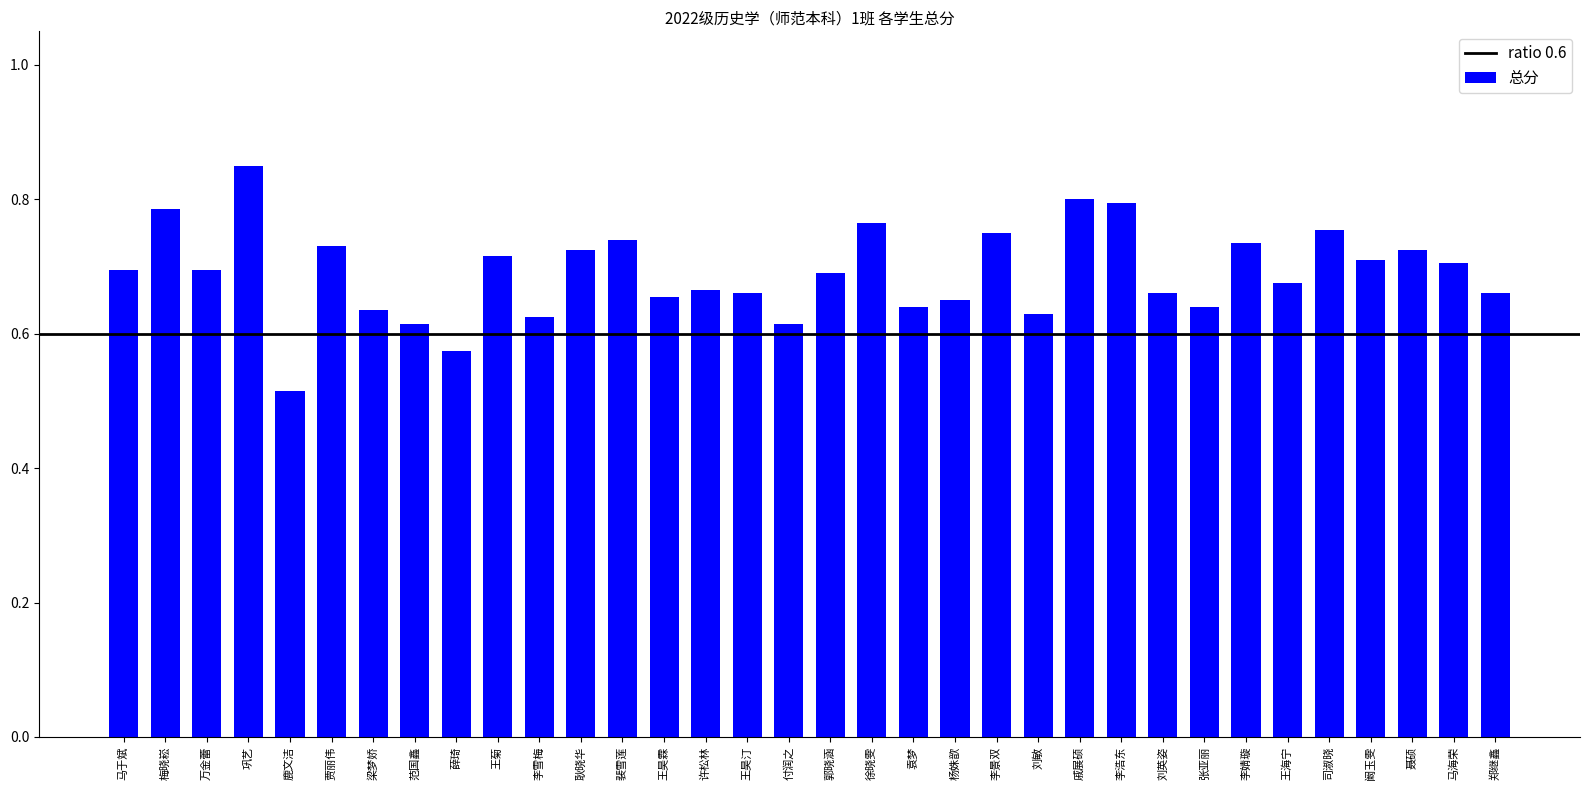

How many categories are shown in the chart?

34